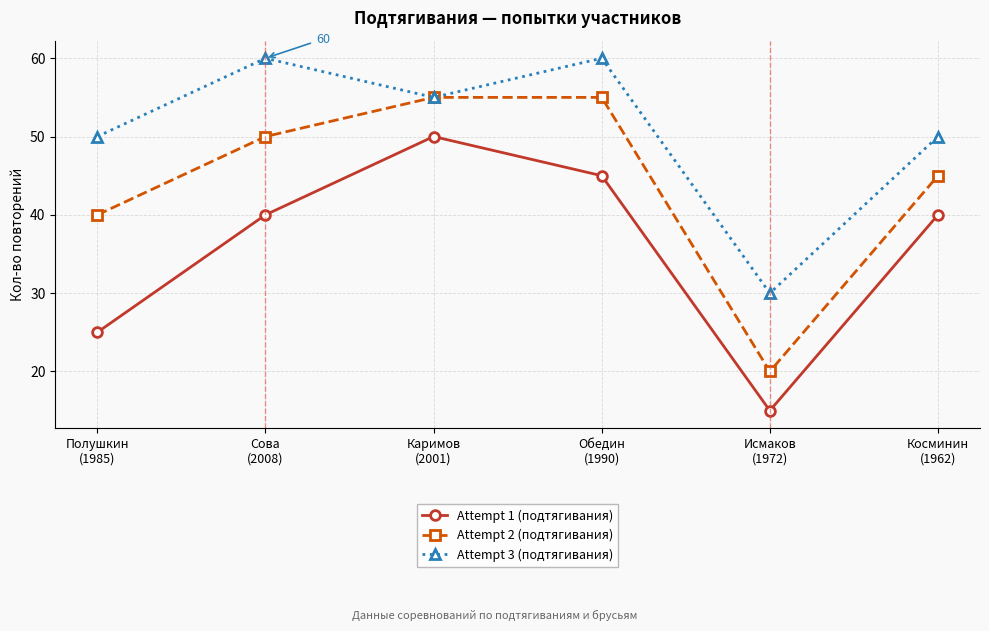

What is the total value across all series at Полушкин
(1985)?

115